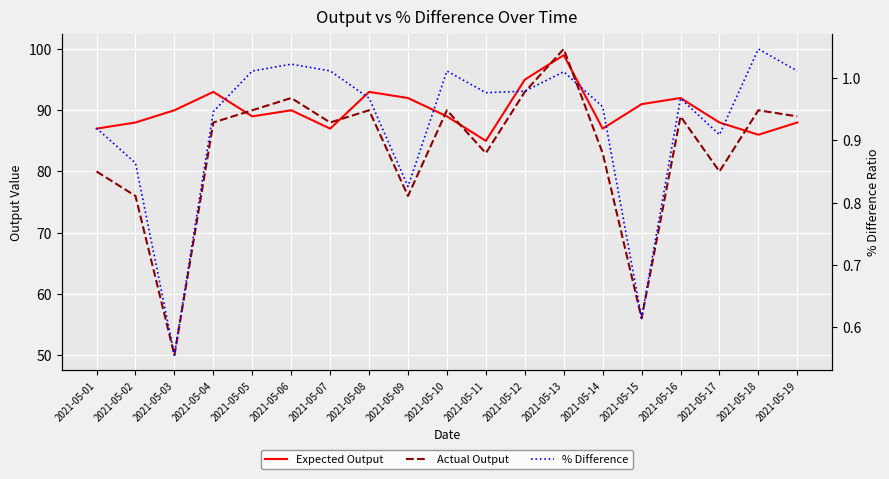

What is the difference between the maximum and minimum values in the Actual Output series?

50.0